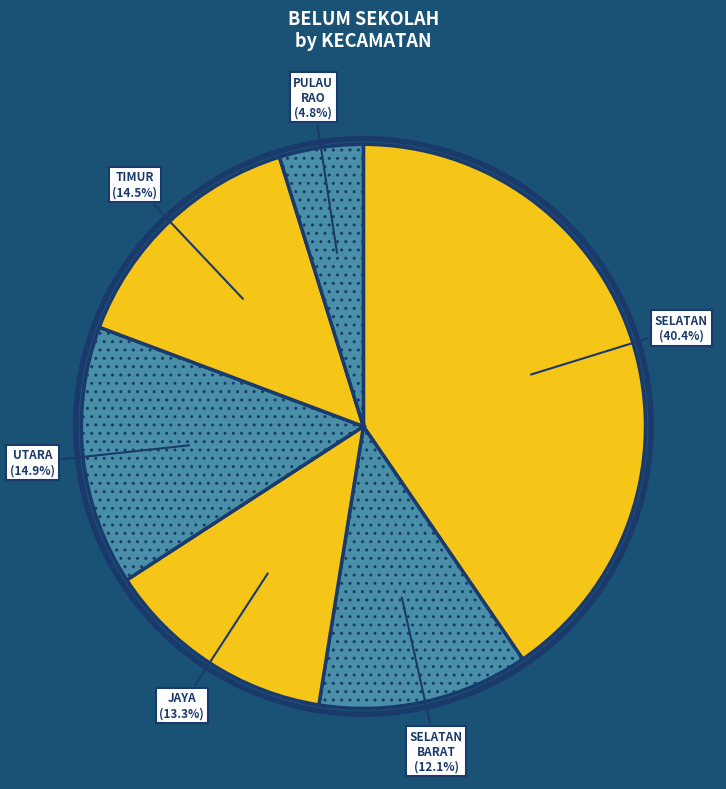

How many slices are in this pie chart?

6